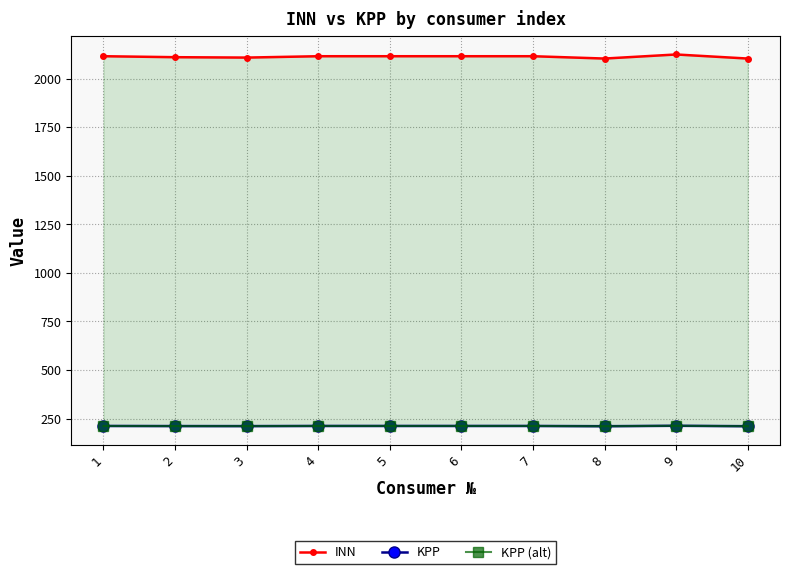

How many series are shown in this chart?

3